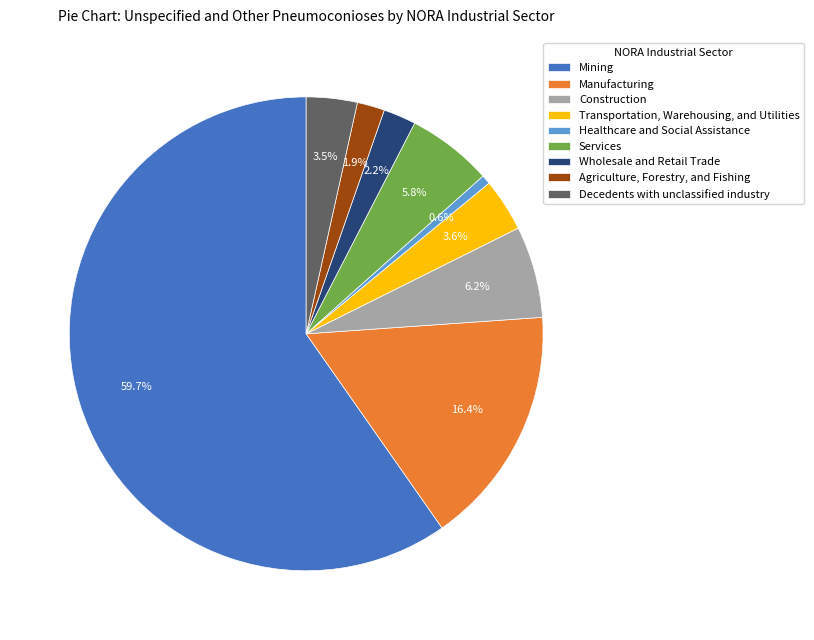

What percentage is NOT represented by Decedents with unclassified industry?

96.5%